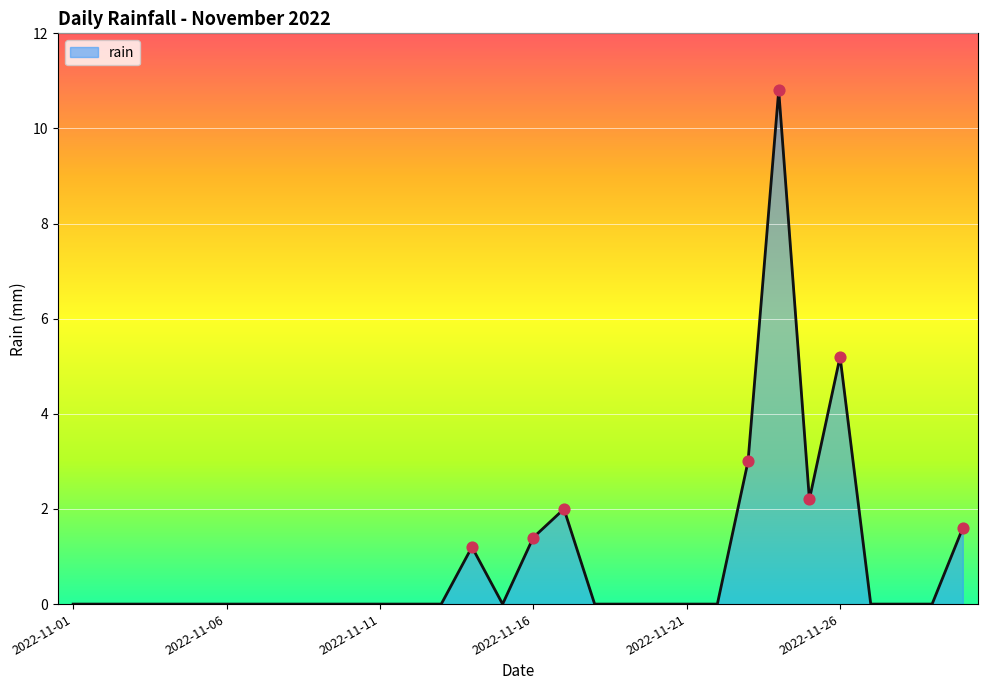

What is the maximum value shown in the chart?

10.8